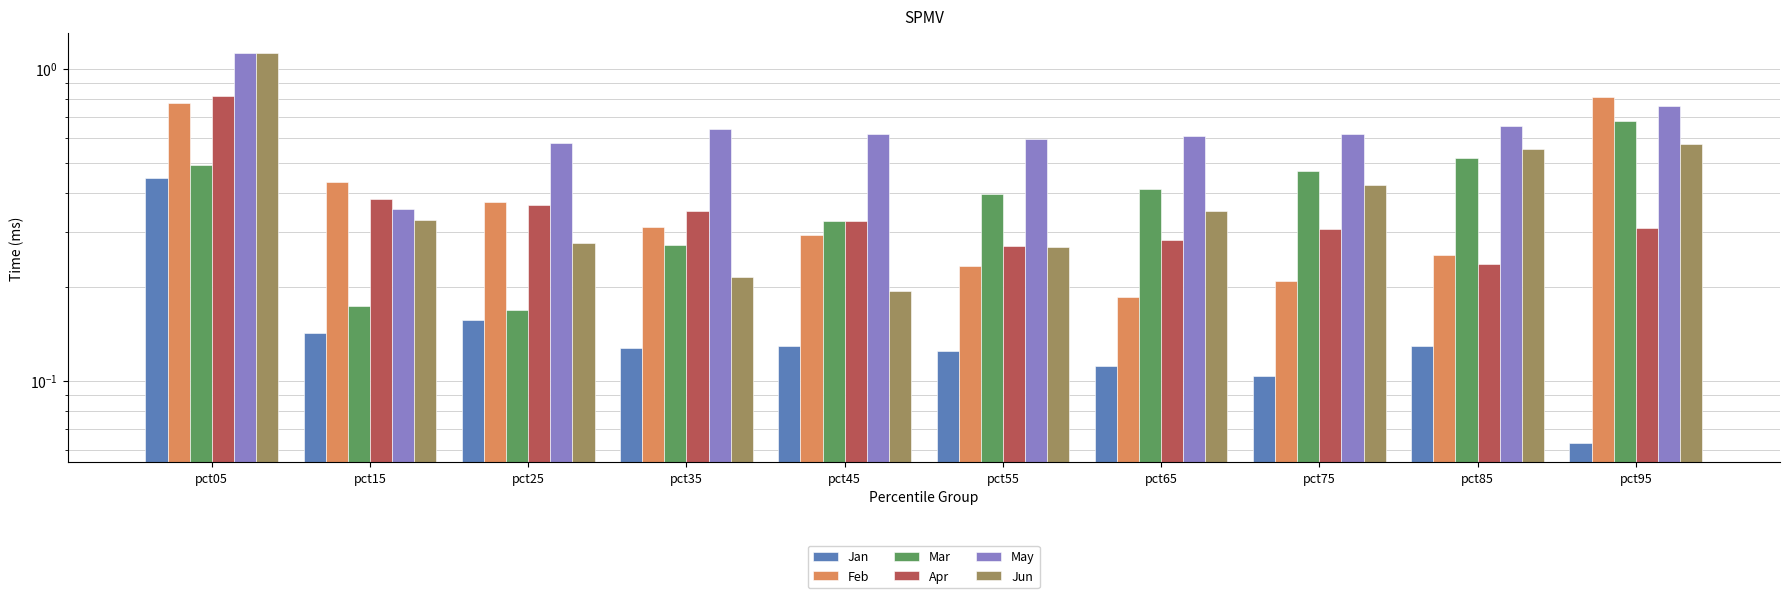

Does the chart contain stacked bars?

No